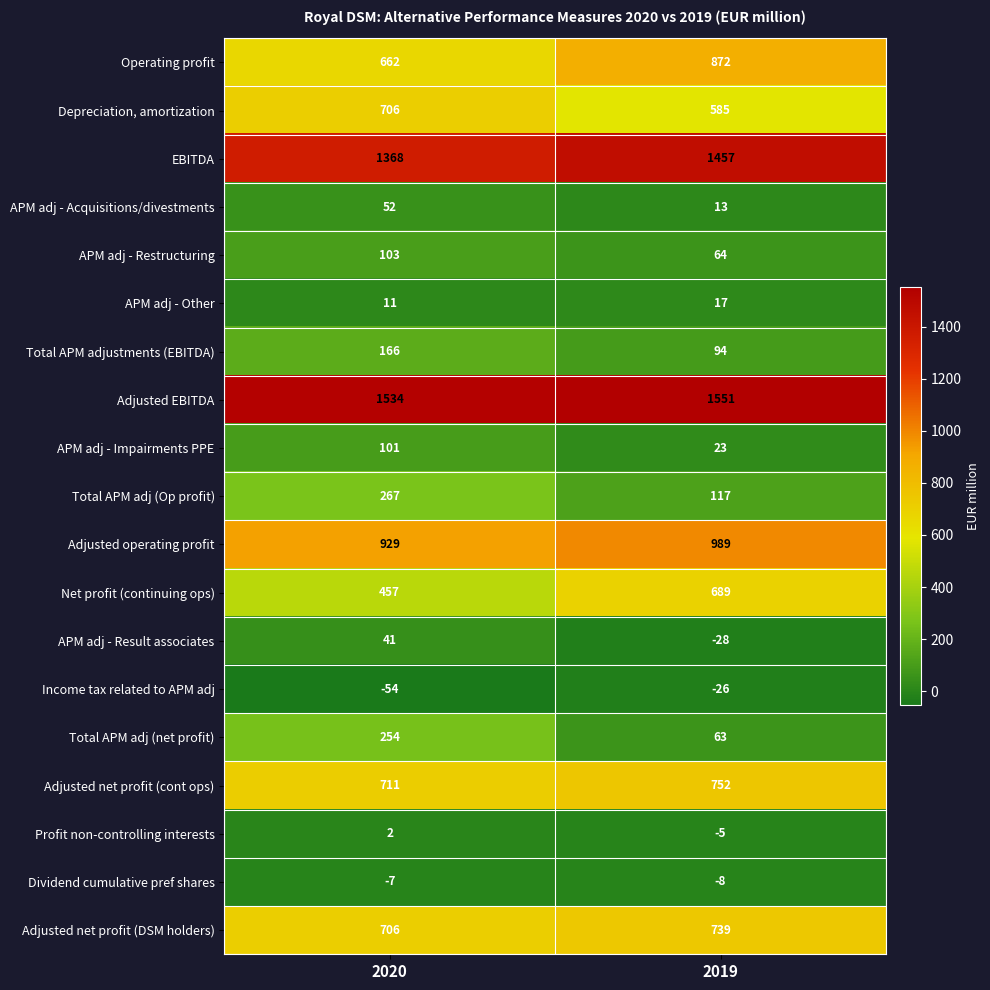

Count the number of categories in the chart.

2